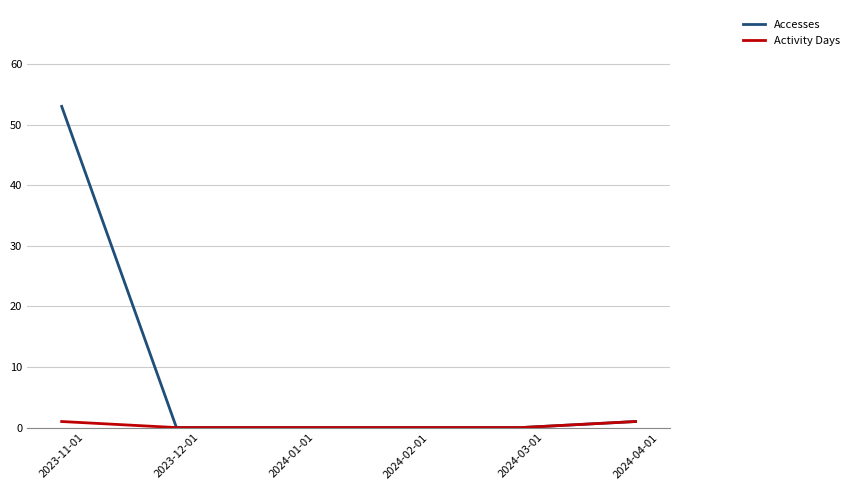

What is the greatest value displayed?

53